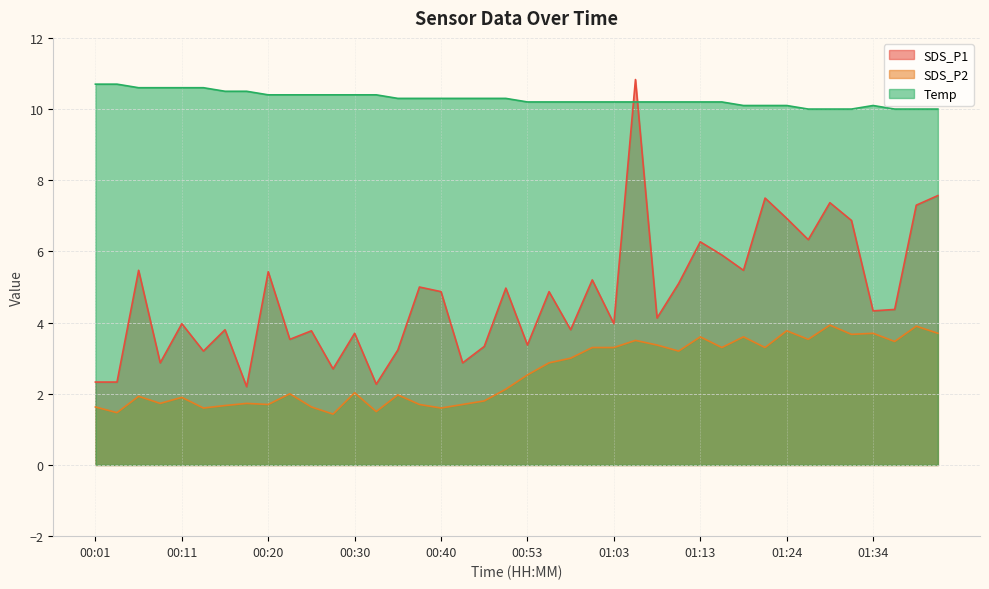

Reading right to left, what are all the values shown in this chart?

SDS_P1: 01:42=7.6	01:40=7.3	01:37=4.4	01:34=4.3	01:32=6.9	01:29=7.4	01:27=6.3	01:24=6.9	01:21=7.5	01:19=5.5	01:16=5.9	01:13=6.3	01:11=5.1	01:08=4.1	01:05=10.8	01:03=4.0	01:00=5.2	00:58=3.8	00:55=4.9	00:53=3.4	00:48=5.0	00:45=3.3	00:43=2.9	00:40=4.9	00:38=5.0	00:35=3.2	00:33=2.3	00:30=3.7	00:28=2.7	00:25=3.8	00:23=3.5	00:20=5.4	00:18=2.2	00:16=3.8	00:13=3.2	00:11=4.0	00:08=2.9	00:06=5.5	00:03=2.3	00:01=2.3
SDS_P2: 01:42=3.7	01:40=3.9	01:37=3.5	01:34=3.7	01:32=3.7	01:29=3.9	01:27=3.5	01:24=3.8	01:21=3.3	01:19=3.6	01:16=3.3	01:13=3.6	01:11=3.2	01:08=3.4	01:05=3.5	01:03=3.3	01:00=3.3	00:58=3.0	00:55=2.9	00:53=2.5	00:48=2.1	00:45=1.8	00:43=1.7	00:40=1.6	00:38=1.7	00:35=2.0	00:33=1.5	00:30=2.0	00:28=1.4	00:25=1.6	00:23=2.0	00:20=1.7	00:18=1.7	00:16=1.7	00:13=1.6	00:11=1.9	00:08=1.7	00:06=1.9	00:03=1.5	00:01=1.6
Temp: 01:42=10.0	01:40=10.0	01:37=10.0	01:34=10.1	01:32=10.0	01:29=10.0	01:27=10.0	01:24=10.1	01:21=10.1	01:19=10.1	01:16=10.2	01:13=10.2	01:11=10.2	01:08=10.2	01:05=10.2	01:03=10.2	01:00=10.2	00:58=10.2	00:55=10.2	00:53=10.2	00:48=10.3	00:45=10.3	00:43=10.3	00:40=10.3	00:38=10.3	00:35=10.3	00:33=10.4	00:30=10.4	00:28=10.4	00:25=10.4	00:23=10.4	00:20=10.4	00:18=10.5	00:16=10.5	00:13=10.6	00:11=10.6	00:08=10.6	00:06=10.6	00:03=10.7	00:01=10.7